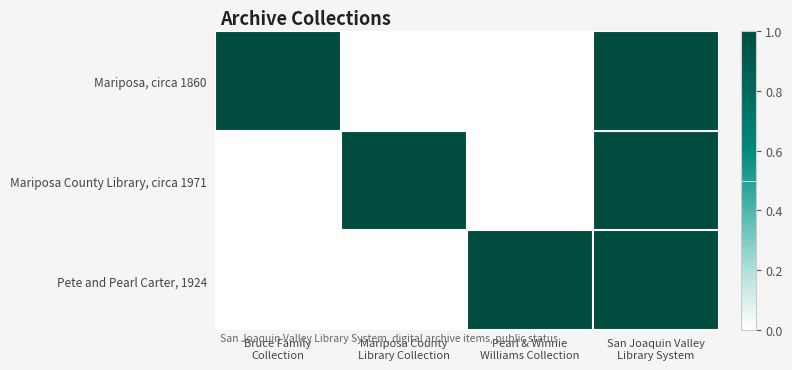

Which series has the largest range (max minus min)?

Mariposa, circa 1860